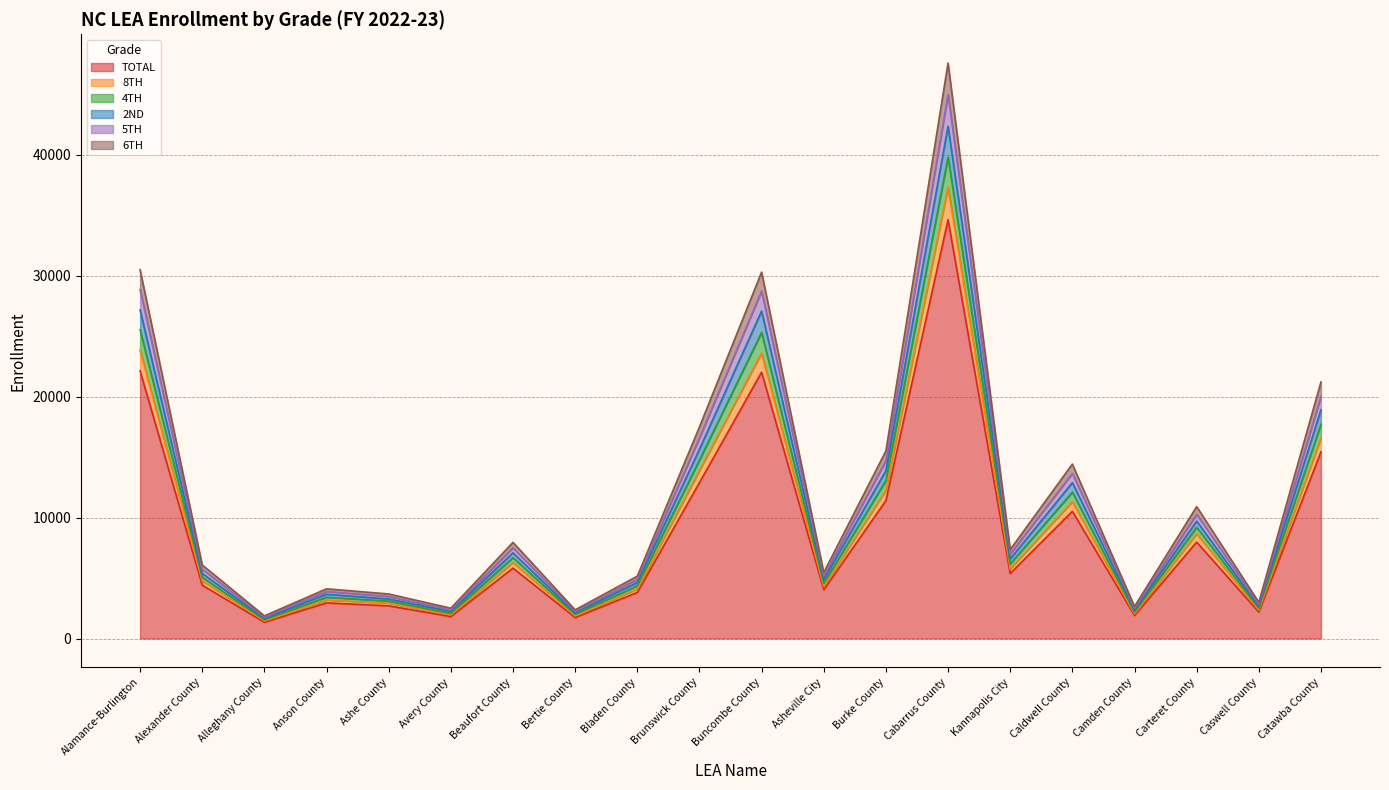

What is the lowest value of the TOTAL series?

1347